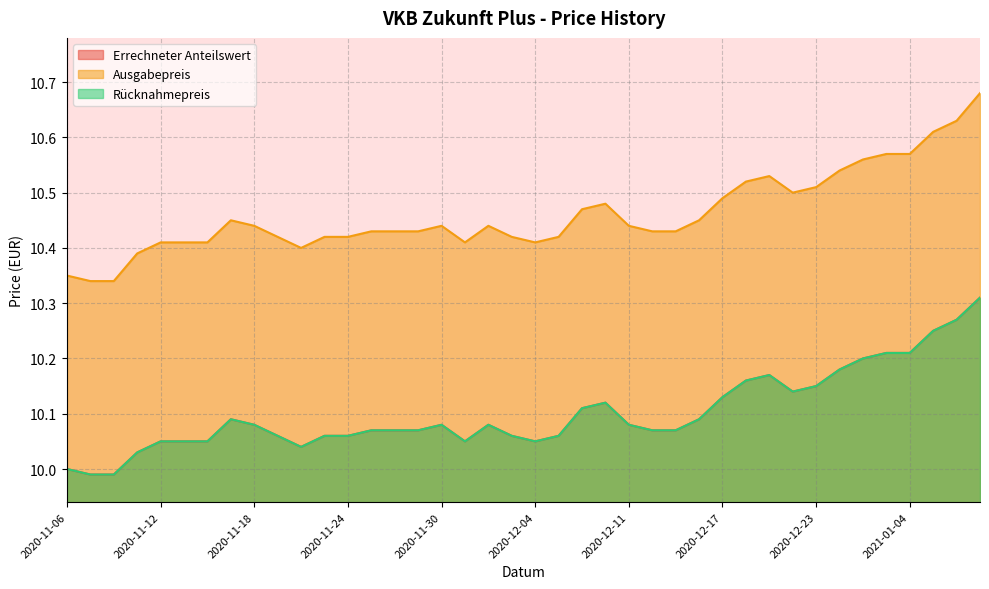

What is the sum of all Errechneter Anteilswert values?

404.1